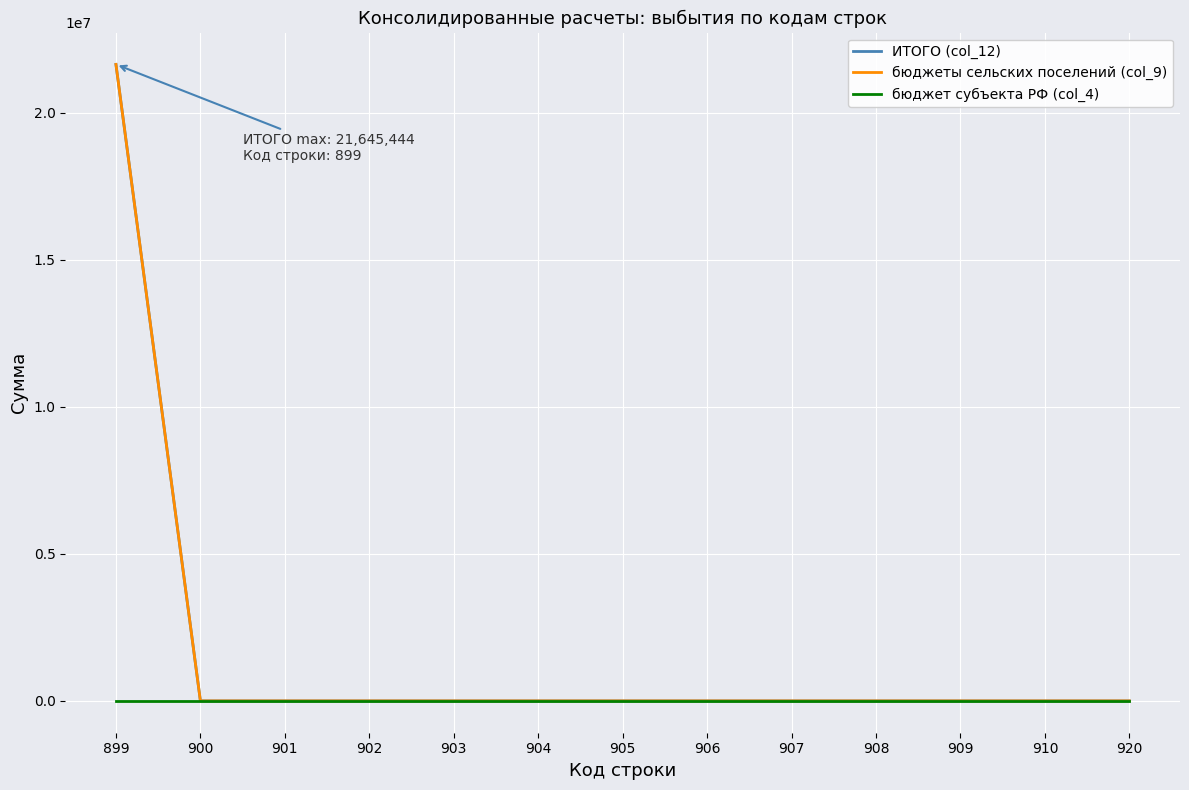

Which series has the largest total across all categories?

ИТОГО (col_12)